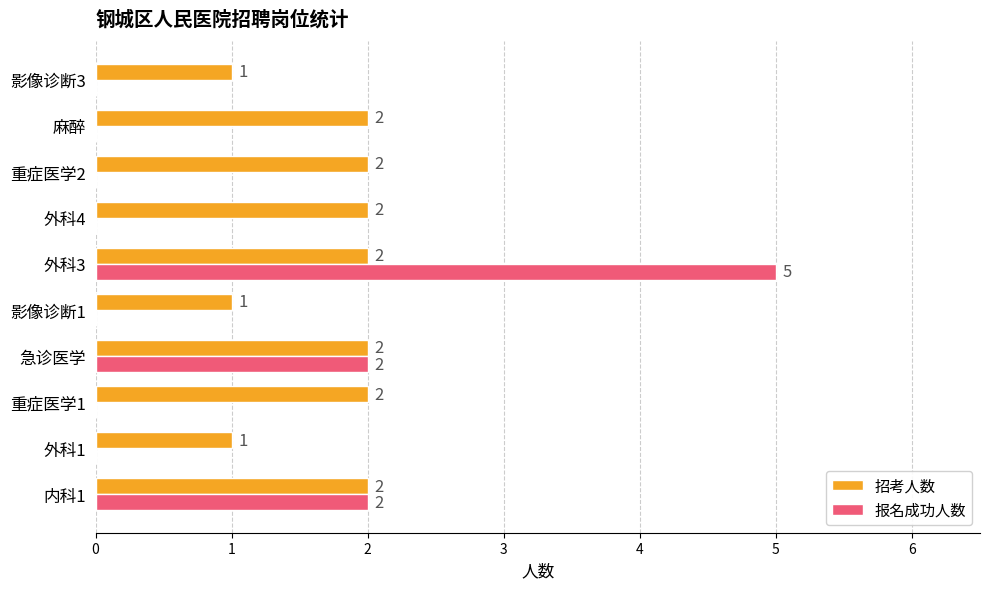

The value of 报名成功人数 at 重症医学2 is 0. True or false?

True